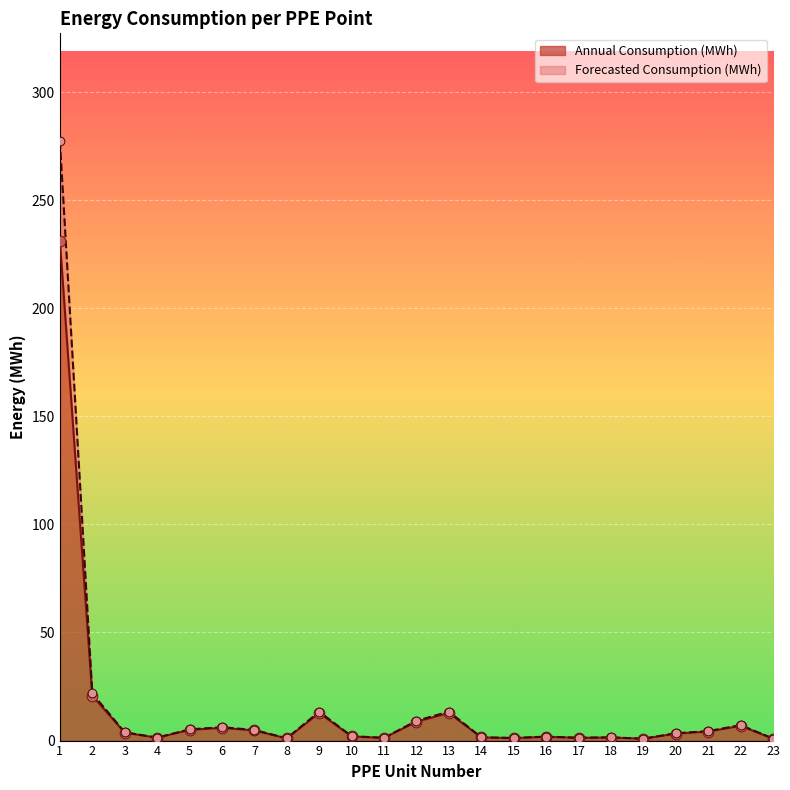

Is the value of Annual Consumption (MWh) at 5 greater than the value of Forecasted Consumption (MWh) at 23?

Yes